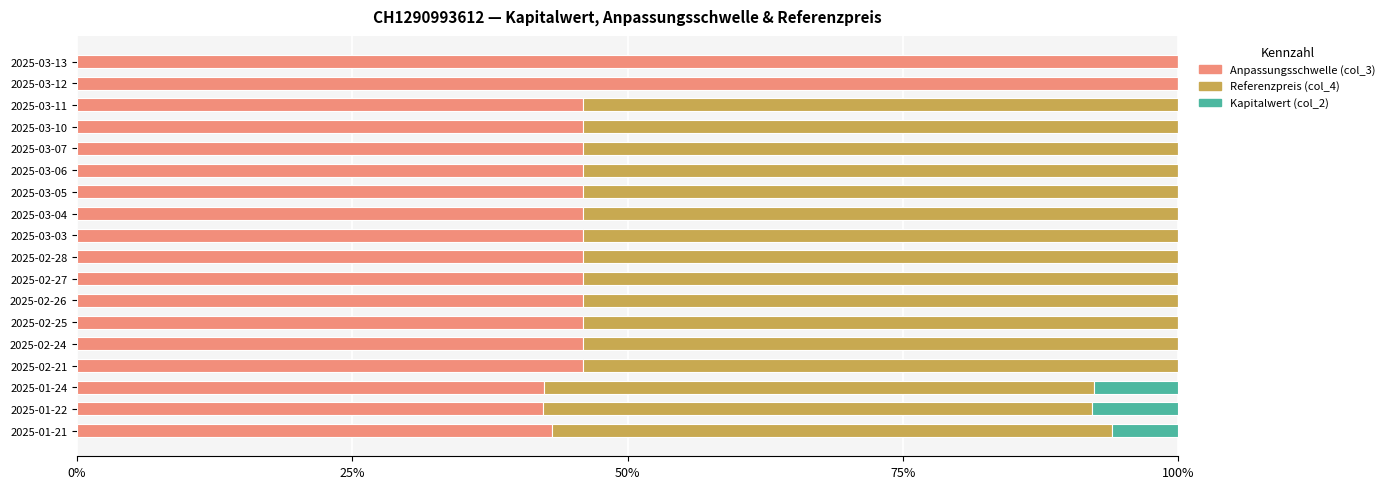

The Anpassungsschwelle (col_3) series shows 43.2 at 2025-01-21. True or false?

True